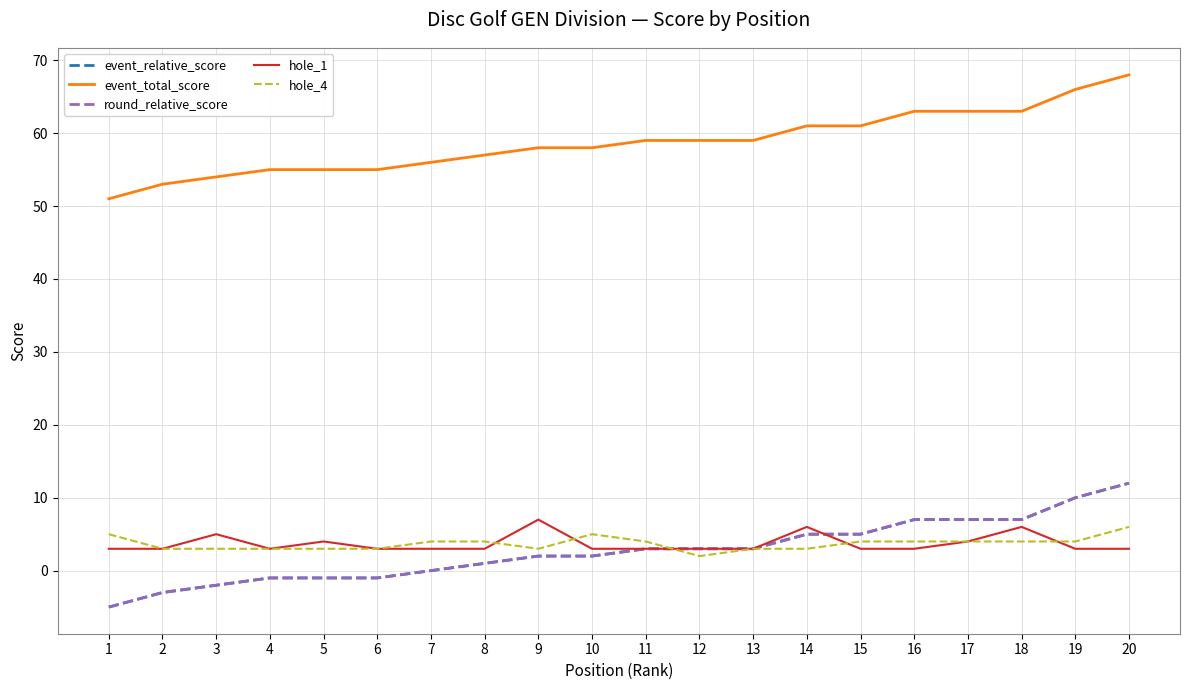

What is the average value of the round_relative_score series?

3